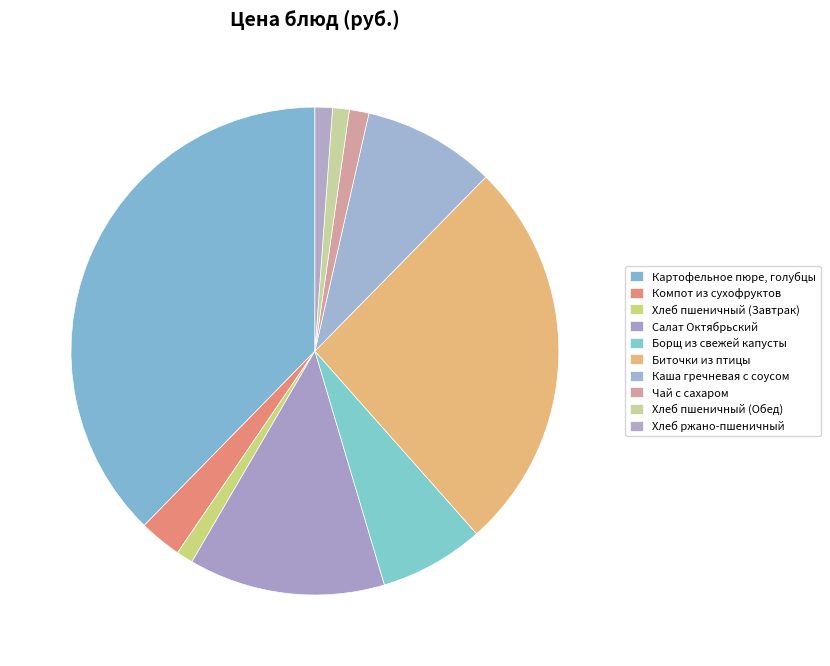

What is the smallest slice in the pie chart?

Хлеб пшеничный (Завтрак)